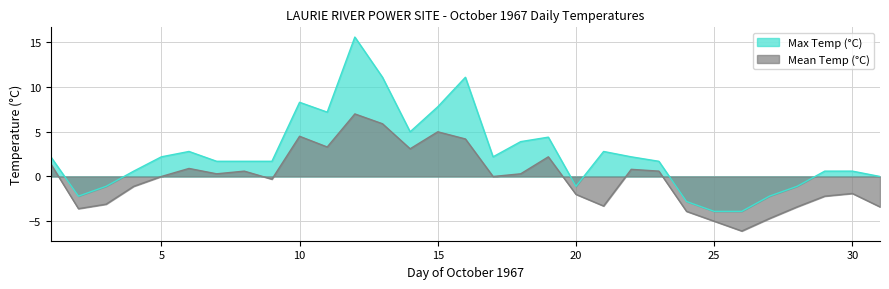

Reading right to left, what are all the values shown in this chart?

Max Temp (°C): 31=0.0	30=0.6	29=0.6	28=-1.1	27=-2.2	26=-3.9	25=-3.9	24=-2.8	23=1.7	22=2.2	21=2.8	20=-1.1	19=4.4	18=3.9	17=2.2	16=11.1	15=7.8	14=5.0	13=11.1	12=15.6	11=7.2	10=8.3	09=1.7	08=1.7	07=1.7	06=2.8	05=2.2	04=0.6	03=-1.1	02=-2.2	01=2.2
Mean Temp (°C): 31=-3.4	30=-1.9	29=-2.2	28=-3.4	27=-4.7	26=-6.1	25=-5.0	24=-3.9	23=0.6	22=0.8	21=-3.3	20=-2.0	19=2.2	18=0.3	17=0.0	16=4.2	15=5.0	14=3.1	13=5.9	12=7.0	11=3.3	10=4.5	09=-0.3	08=0.6	07=0.3	06=0.9	05=0.0	04=-1.1	03=-3.1	02=-3.6	01=1.4